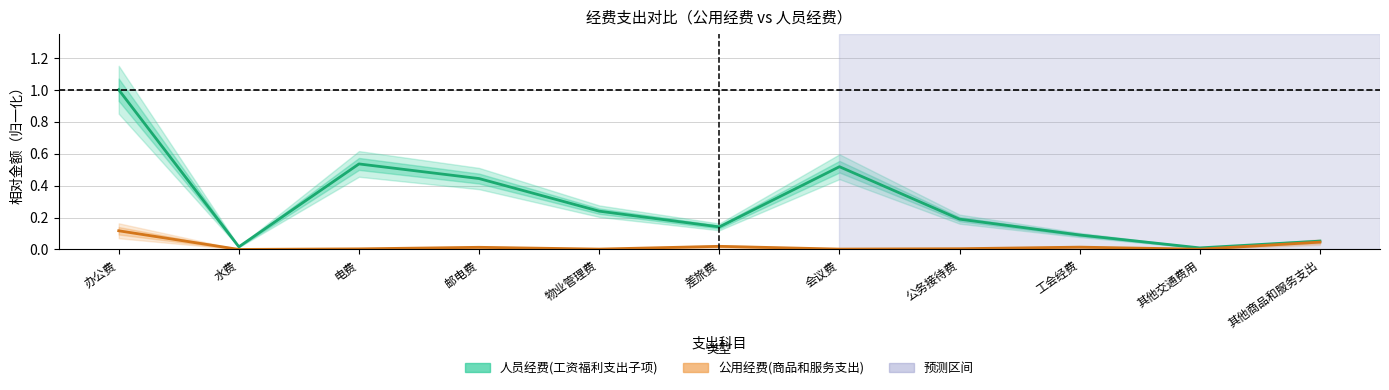

In 公用经费(商品和服务支出), how many points are higher than both neighbors (excluding endpoints)?

3